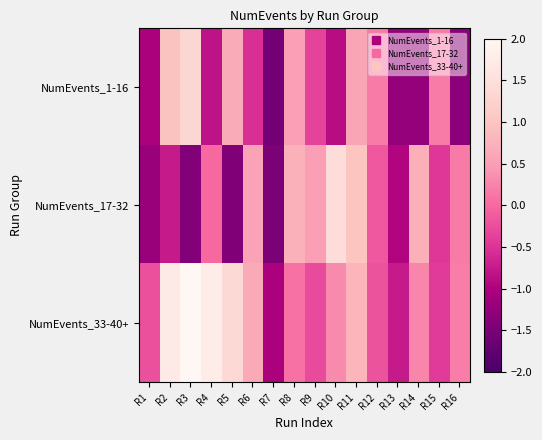

What is the difference between the highest and lowest values at R1?

1.0